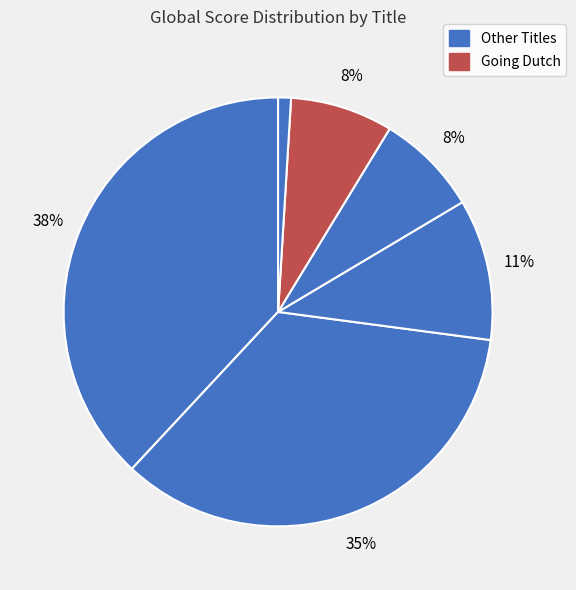

How many segments does this pie chart have?

6